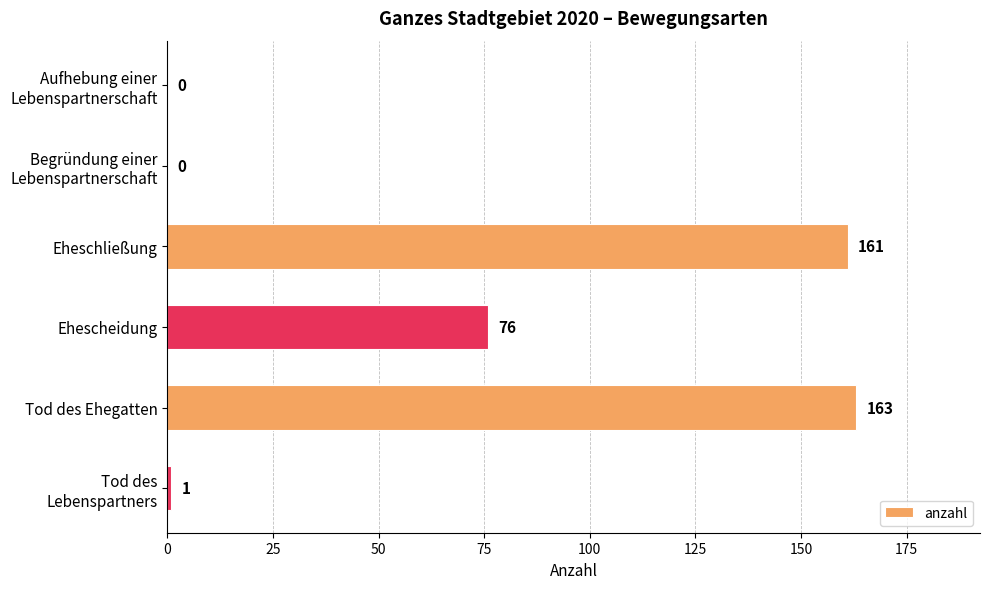

What is the ratio of the value at Eheschließung to the value at Tod des Ehegatten?

1.0